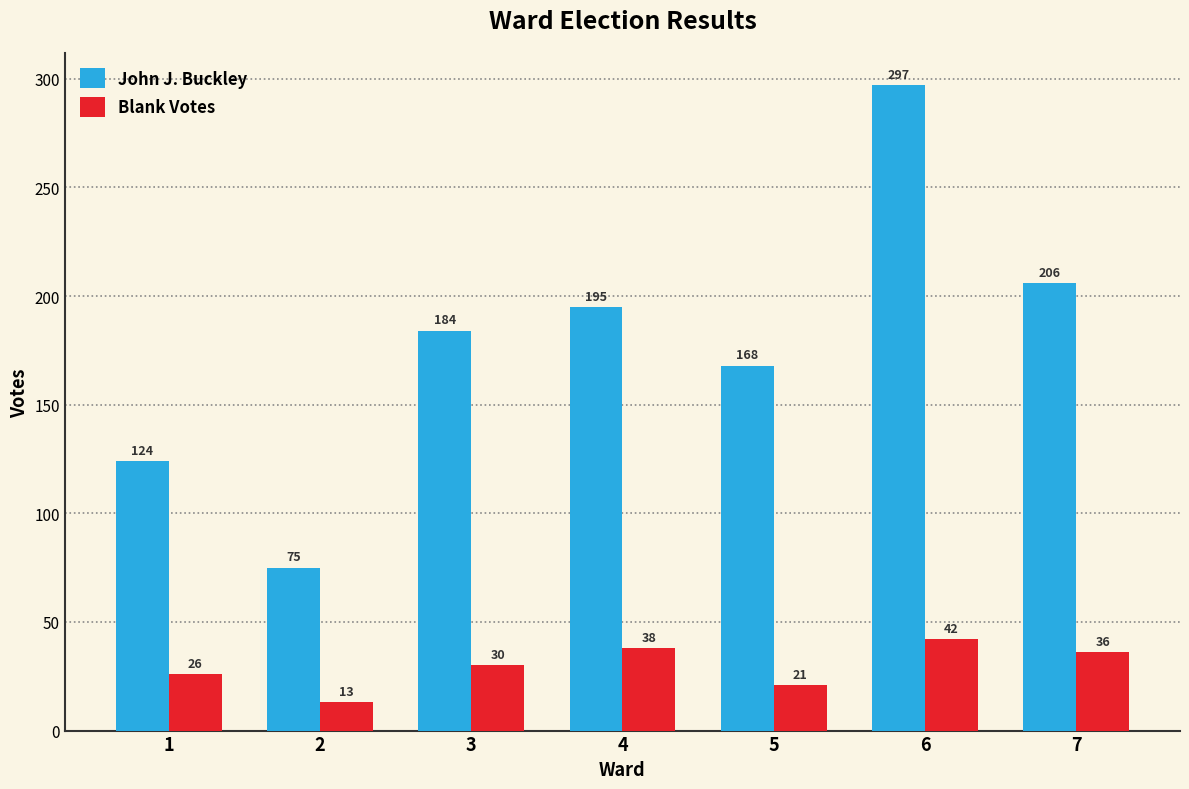

Does the chart contain stacked bars?

No